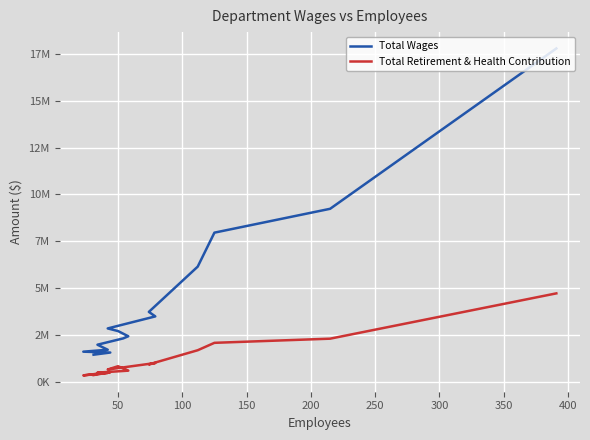

How many lines are shown in the chart?

2